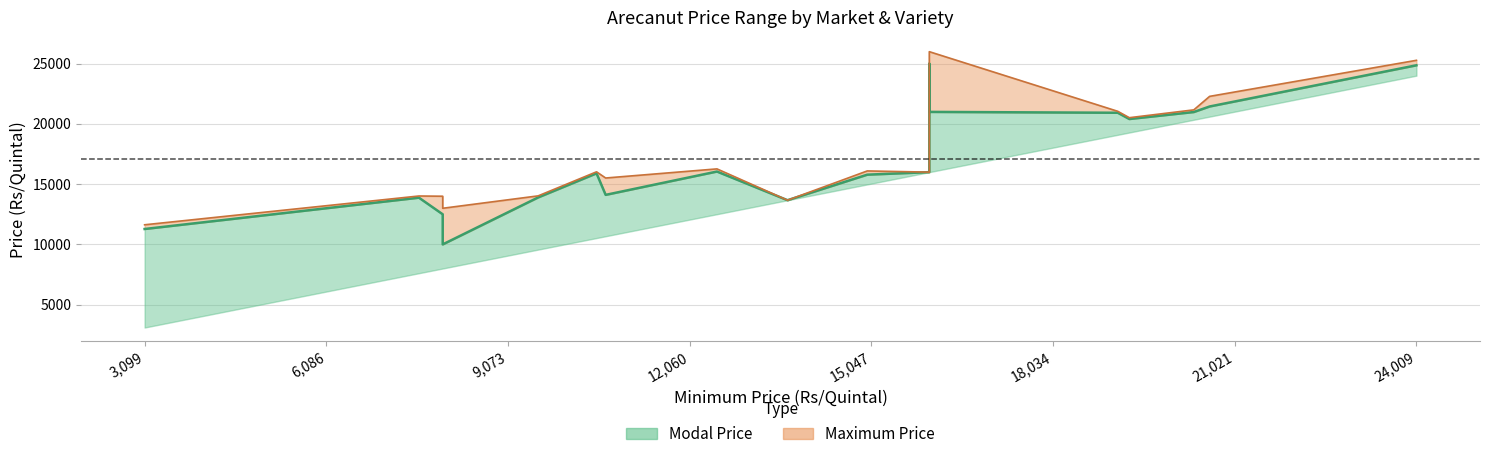

True or false: Minimum Price has more than 2 interior local peaks.

True